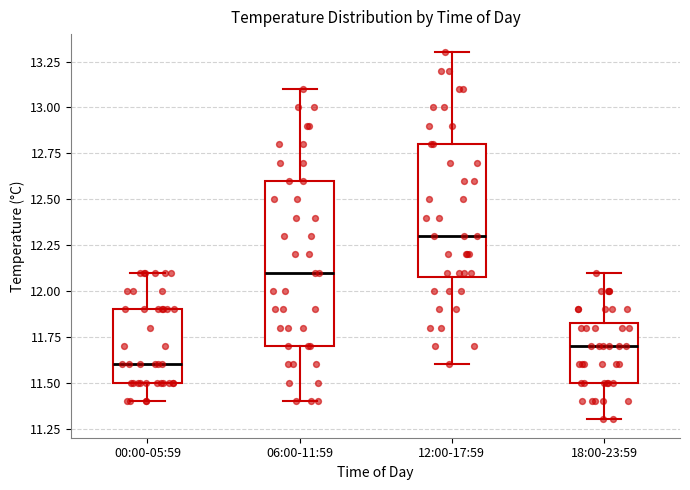

Which box has the lowest median line?

00:00-05:59